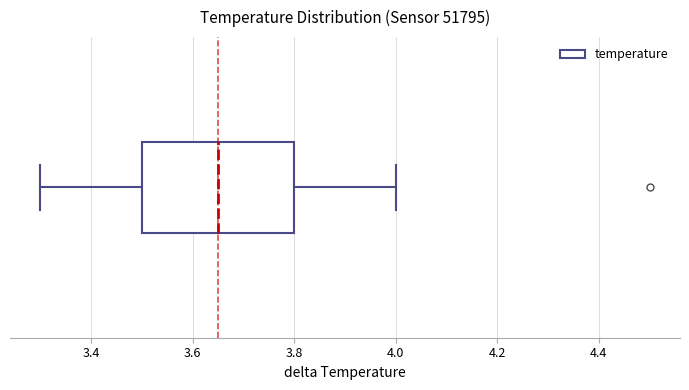

Transcribe this box plot: give where the median line is, the range the box spans, and where the two whiskers end, as read against the x-axis. The values are not printed on the chart, so give them approximately, as read against the axis.

median 3.66, box 3.50 to 3.80, whiskers 3.30 to 4.00